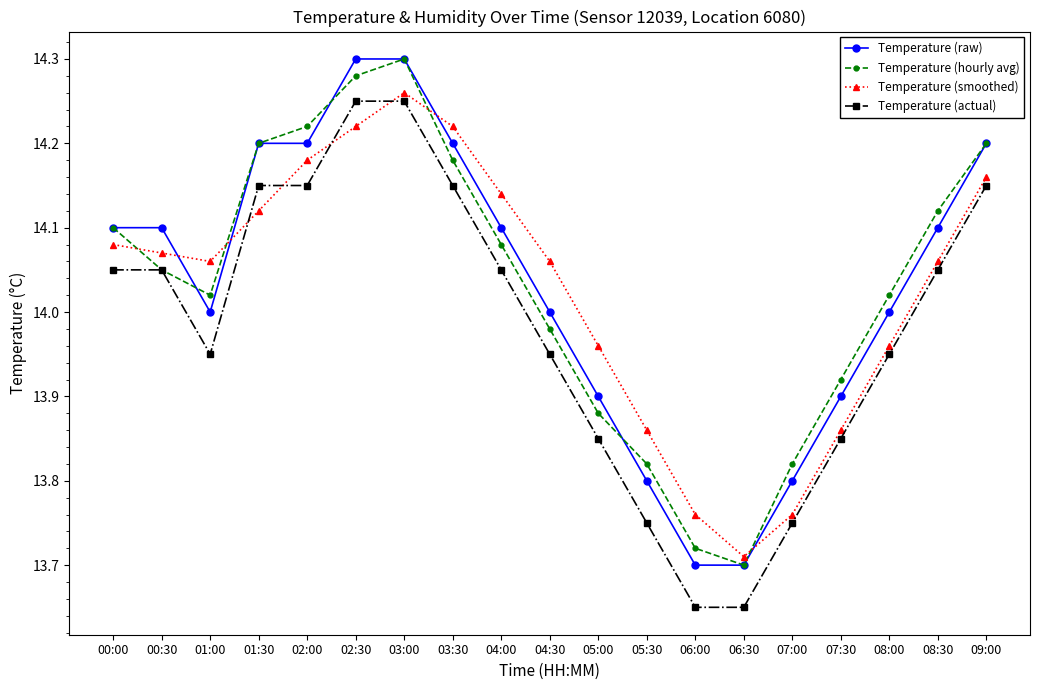

Where do Temperature (hourly avg) and Temperature (smoothed) first cross each other?

00:00 and 00:30